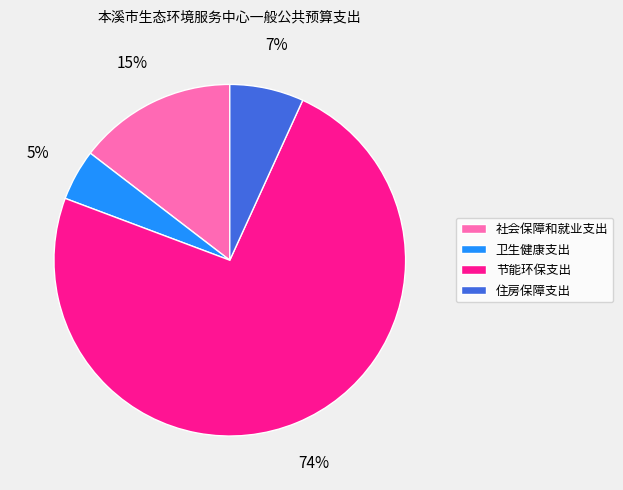

Which category accounts for the majority?

节能环保支出